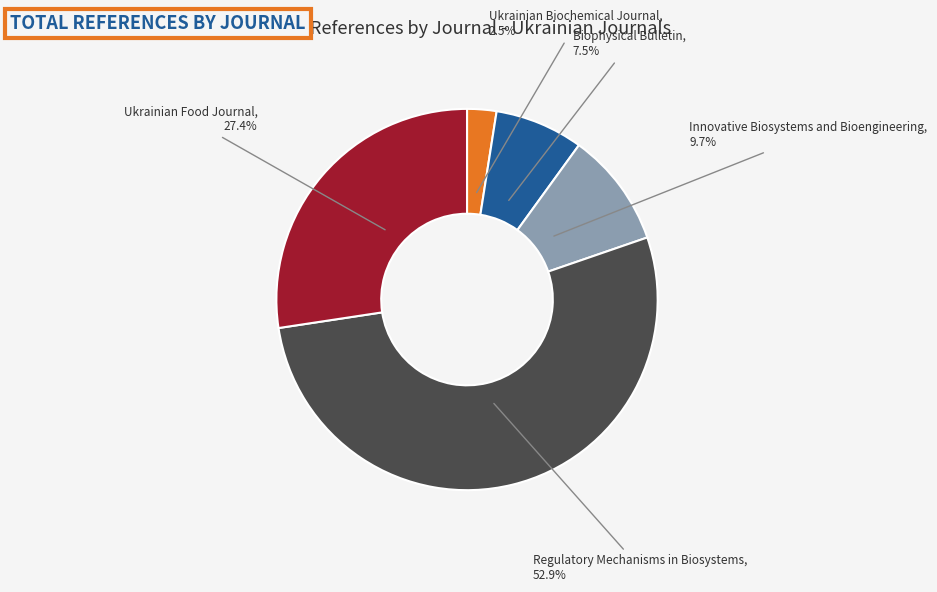

How many slices are in this pie chart?

5